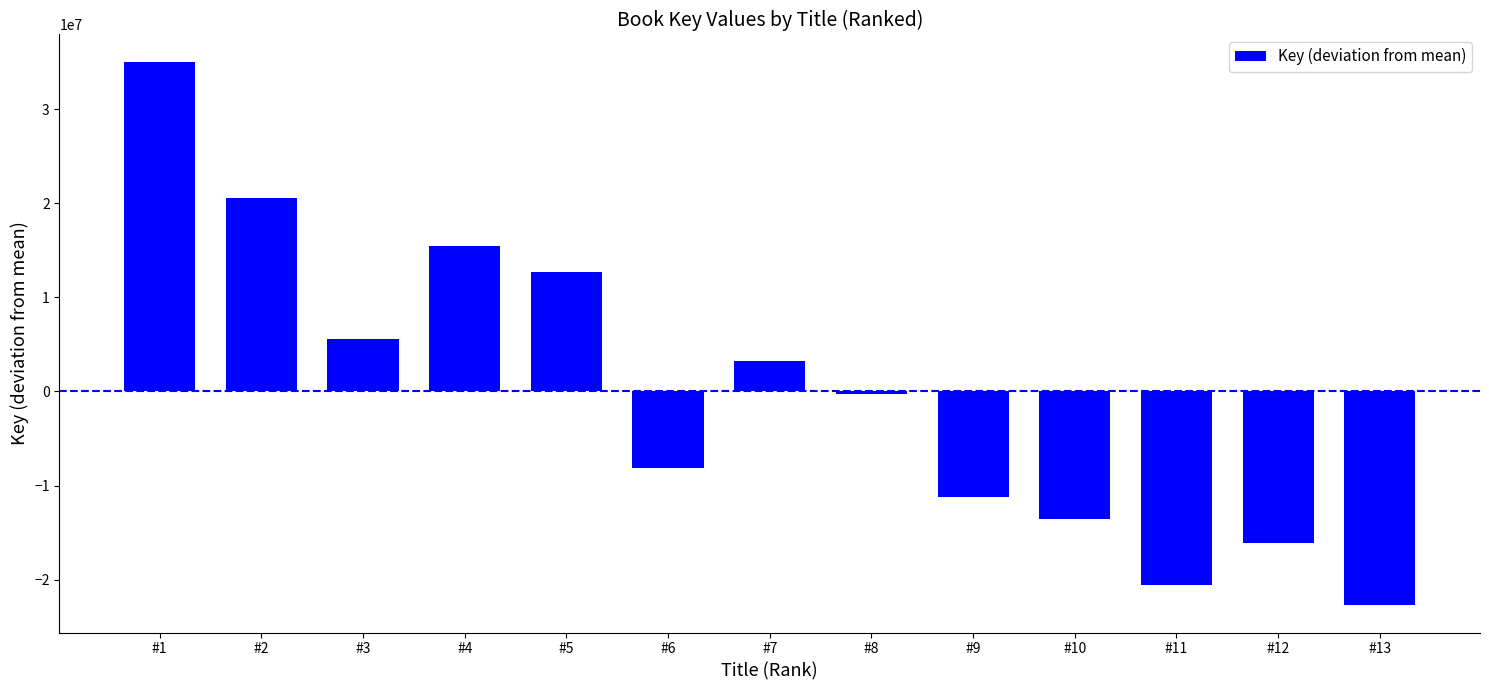

What is the change in value from #11 to #12?

+4474724.0